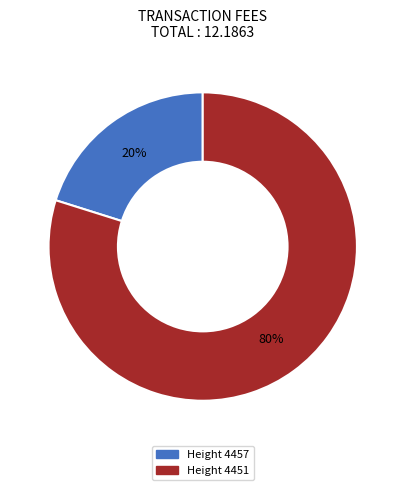

Is there any slice that represents more than half of the pie?

Yes